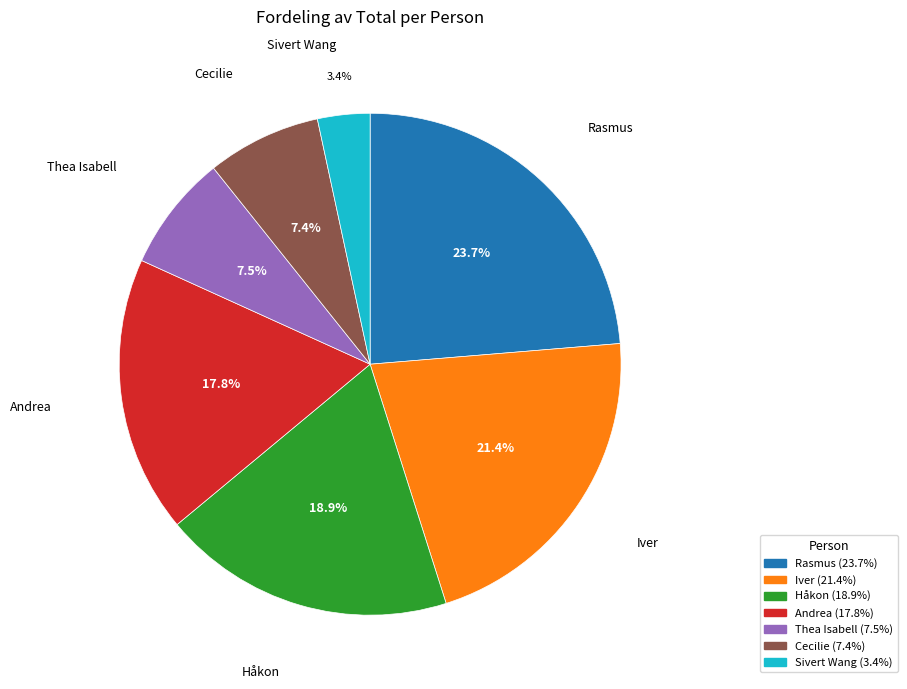

Combined, do Andrea and Rasmus account for over 50%?

No